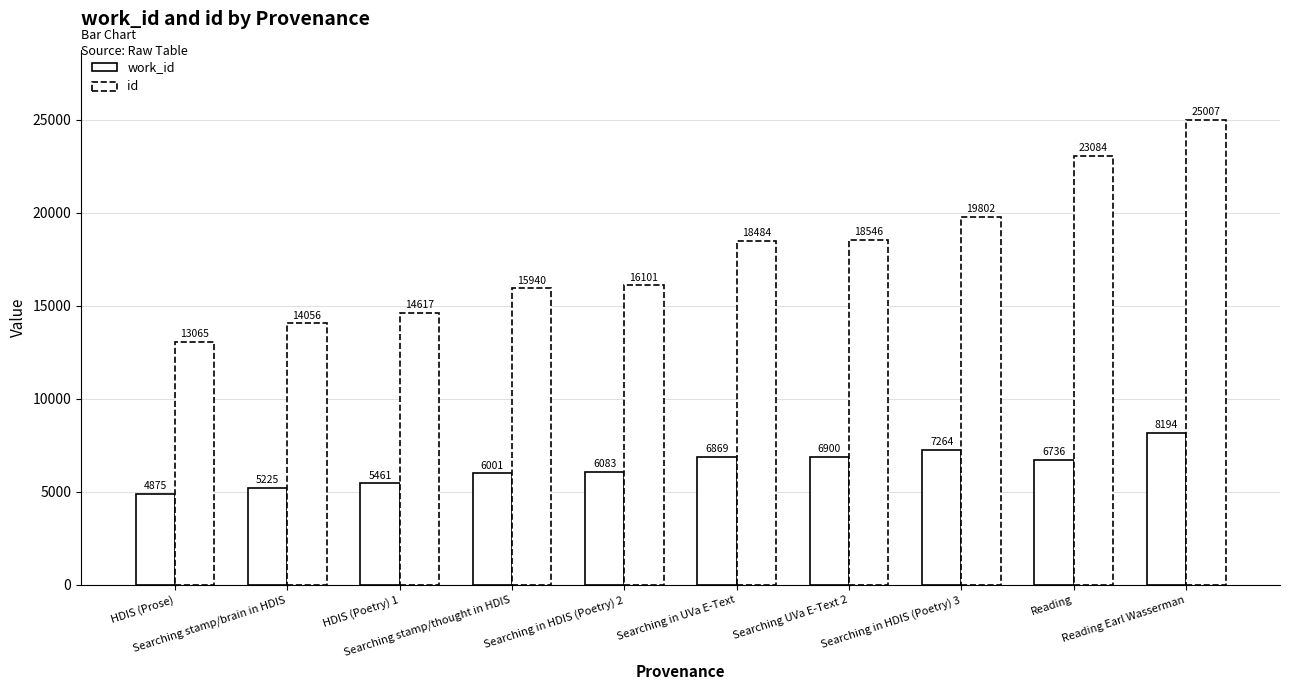

Rank the series by their maximum value, from lowest to highest.

work_id, id